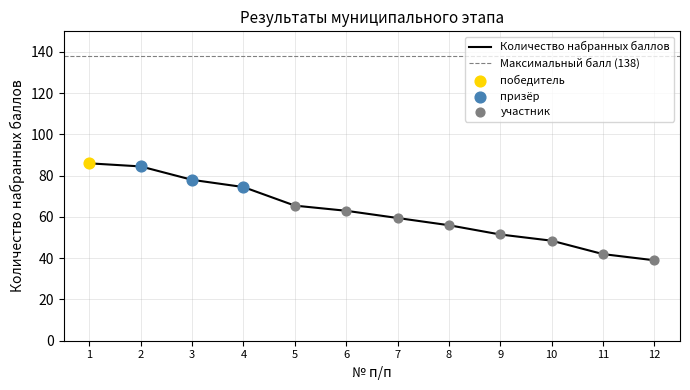

Between 2 and 11, which is larger?

2